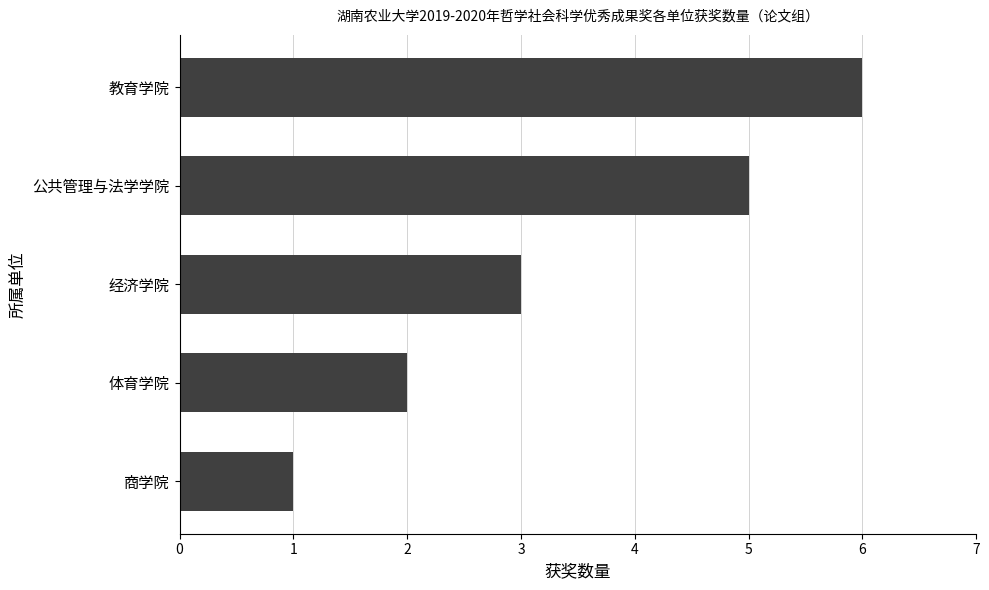

How many data points does each series have?

5